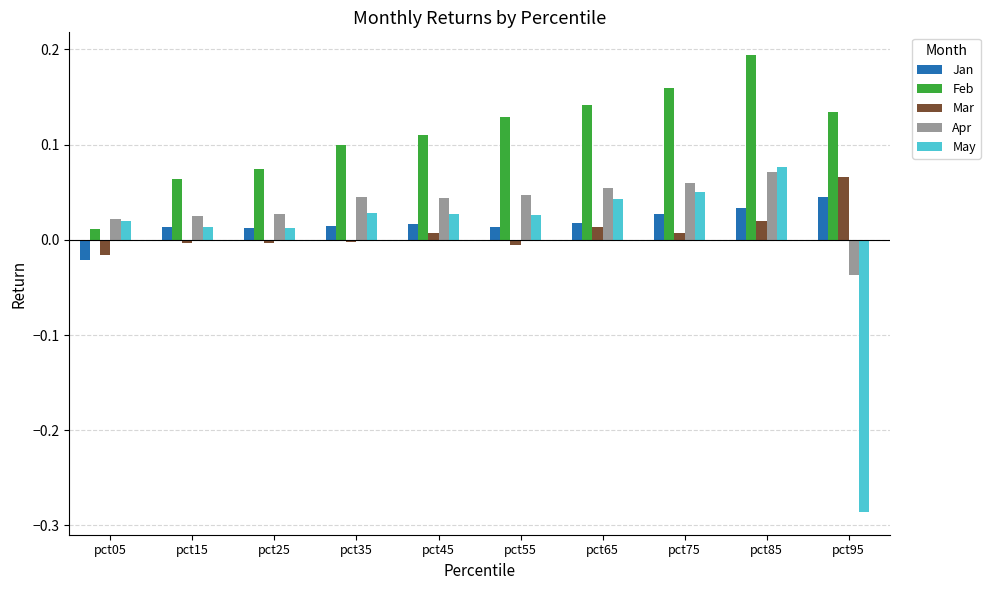

How many bars are there in each group?

5